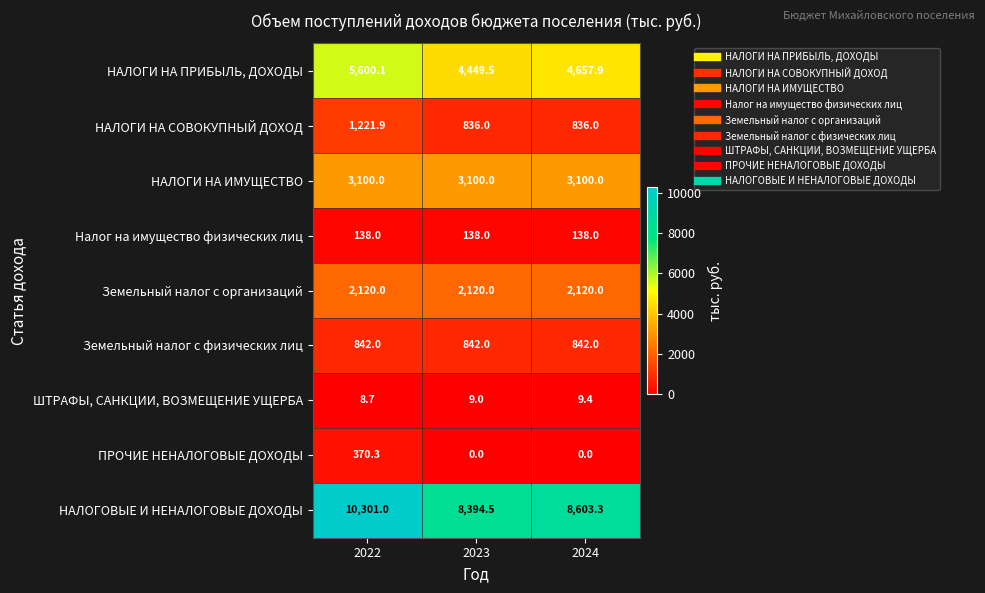

What is the minimum value for Налог на имущество физических лиц?

138.0